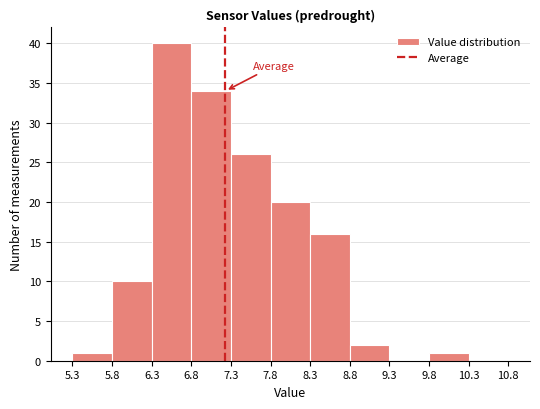

Reading left to right, transcribe this chart: for each bar, give the range it covers on the x-axis and its height. The values are not printed on the chart, so give them approximately, as read against the axis.

5.3 to 5.8: 1
5.8 to 6.3: 10
6.3 to 6.8: 40
6.8 to 7.3: 34
7.3 to 7.8: 26
7.8 to 8.3: 20
8.3 to 8.8: 16
8.8 to 9.3: 2
9.3 to 9.8: 0
9.8 to 10.3: 1
10.3 to 10.8: 0